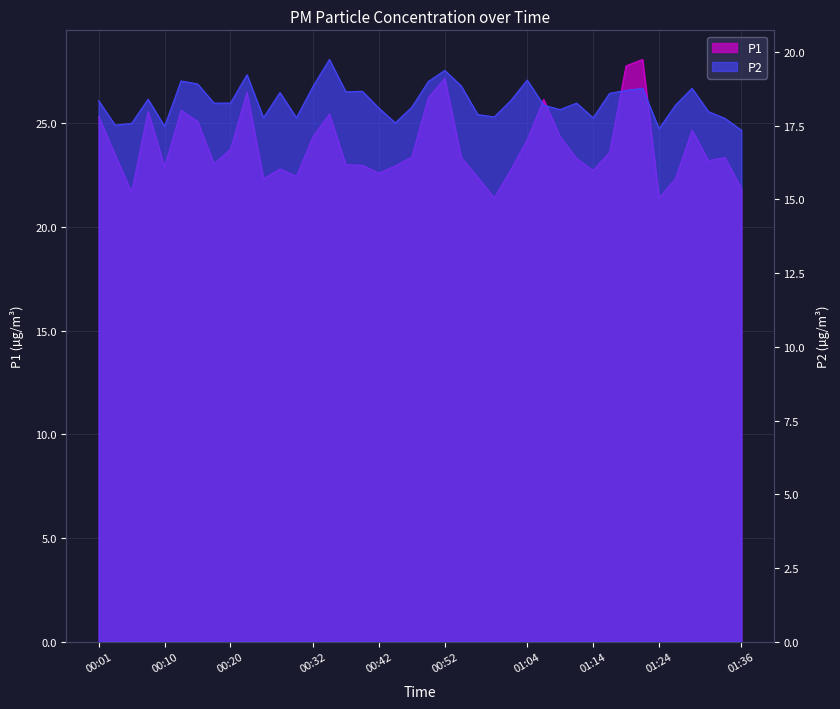

What is the value of the P2 point at the 17th from the left?

18.7